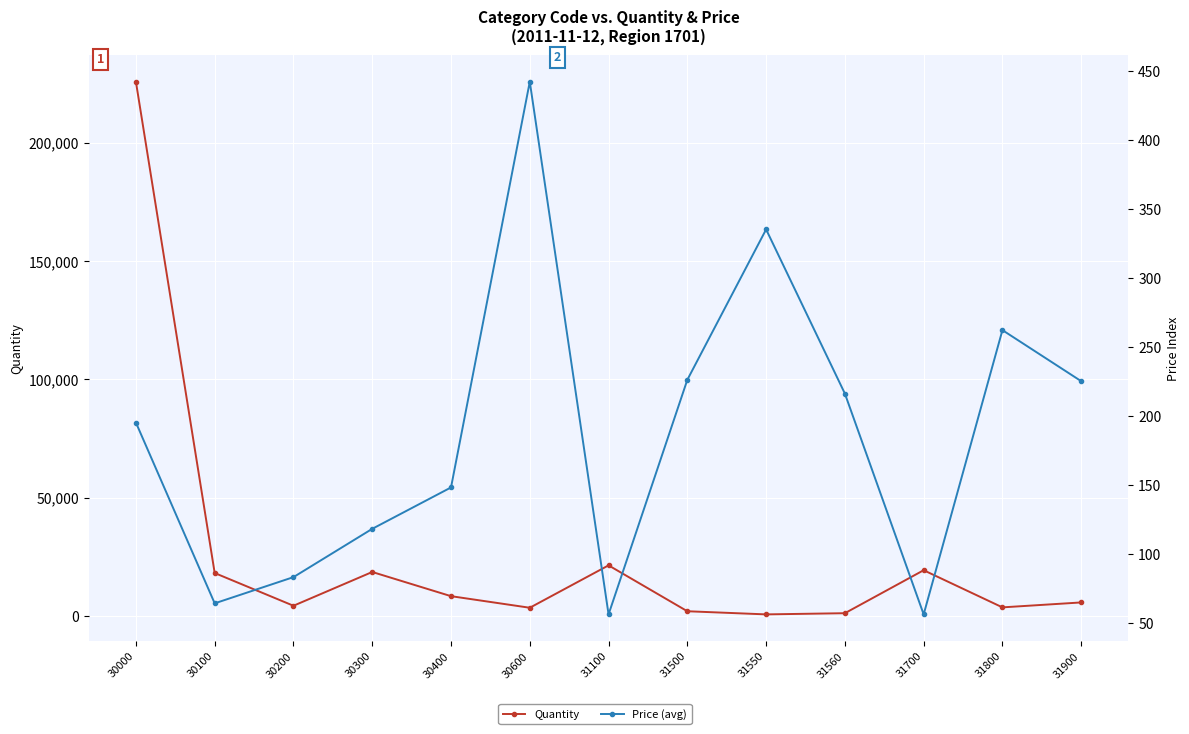

At which category does Price (avg) reach its first local peak?

30600